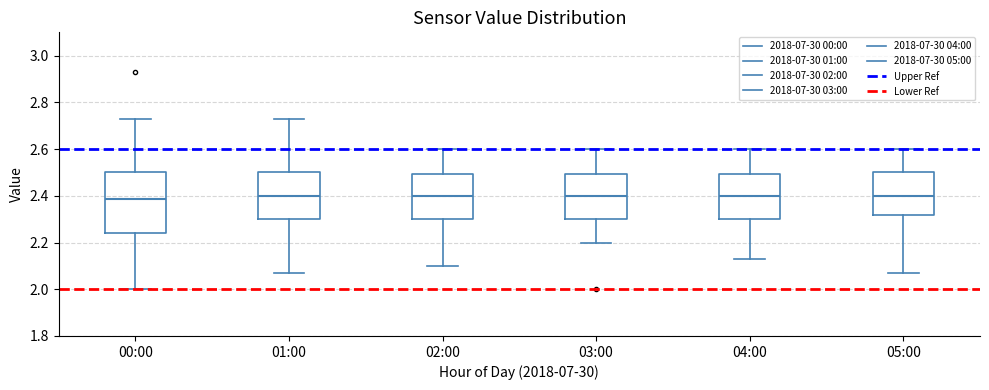

Reading left to right, read every box against the y-axis: the position of its median line, the range the box covers, and the ends of its whiskers. The values are not printed on the chart, so give them approximately, as read against the axis.

00:00: median 2.38, box 2.24 to 2.50, whiskers 2.00 to 2.74
01:00: median 2.40, box 2.30 to 2.50, whiskers 2.08 to 2.74
02:00: median 2.40, box 2.30 to 2.50, whiskers 2.10 to 2.60
03:00: median 2.40, box 2.30 to 2.50, whiskers 2.20 to 2.60
04:00: median 2.40, box 2.30 to 2.50, whiskers 2.14 to 2.60
05:00: median 2.40, box 2.32 to 2.50, whiskers 2.08 to 2.60